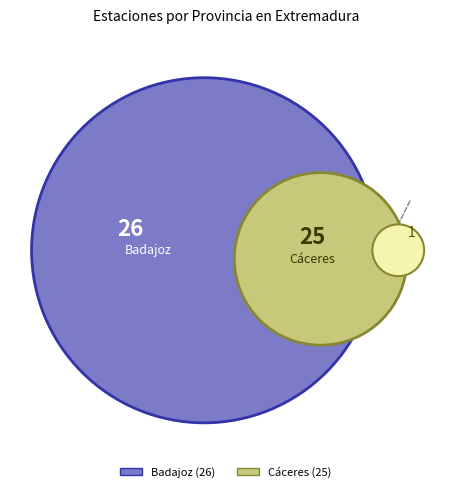

Which slice represents more than half of the pie?

Badajoz